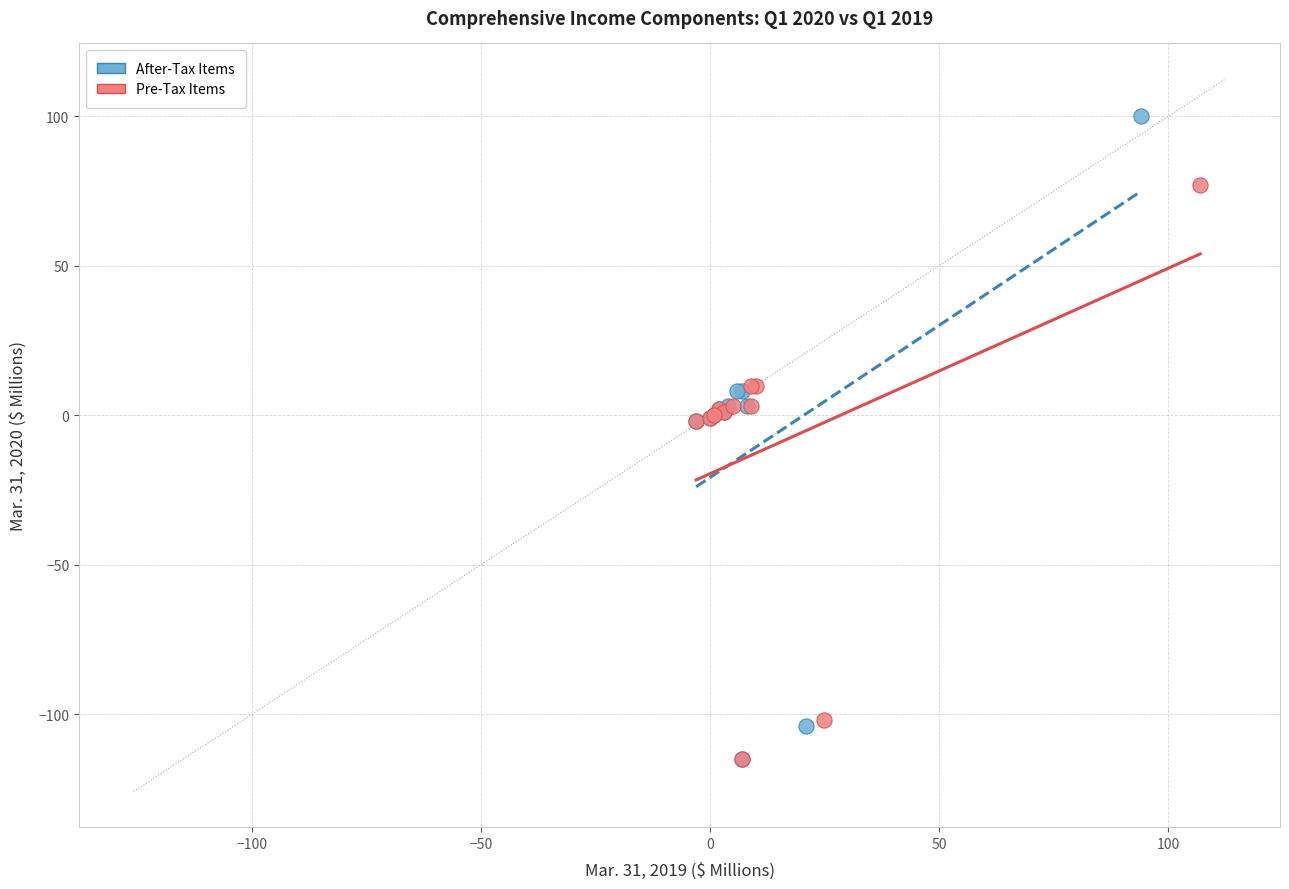

Which series has the widest spread of Y values?

After-Tax Items